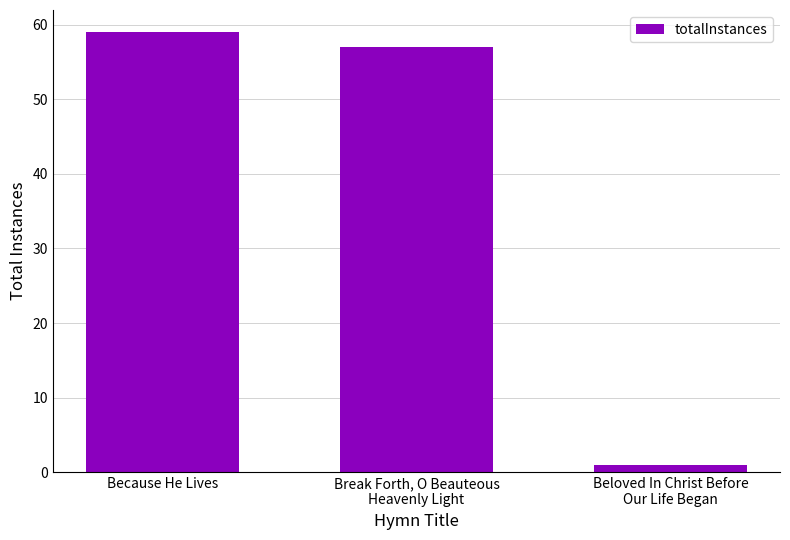

What position from the right is Break Forth, O Beauteous
Heavenly Light?

2